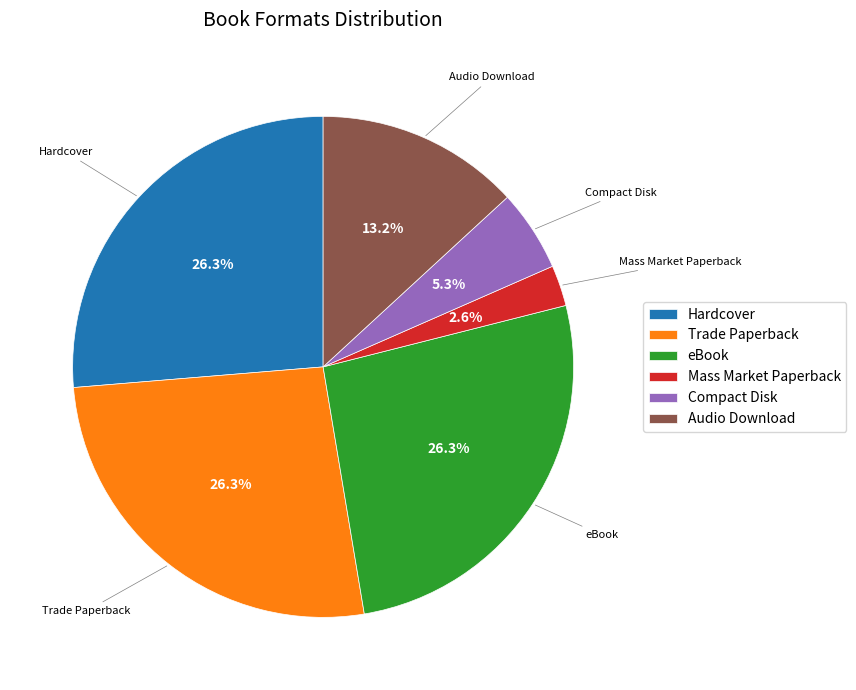

Which slice is the smallest?

Mass Market Paperback